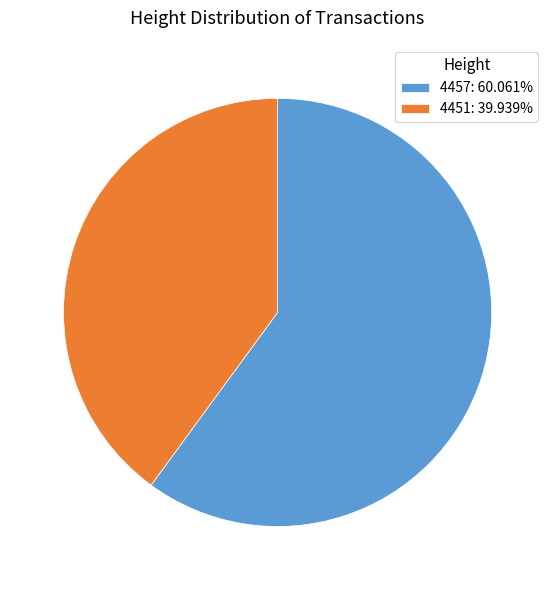

Is it true that 4451 is 52% of the pie?

False